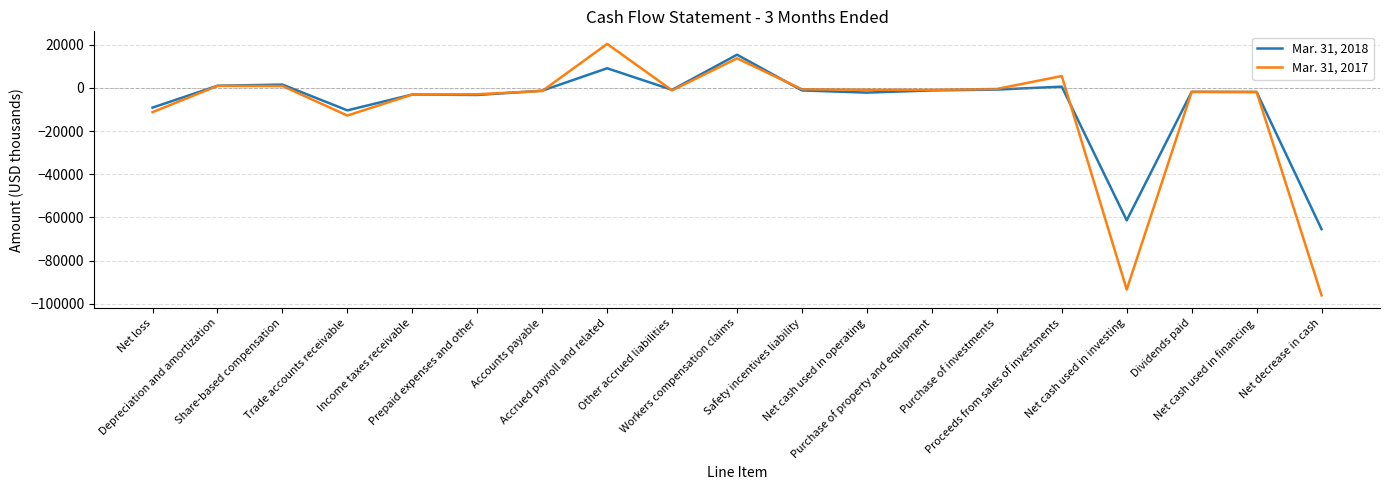

Which series has the largest range (max minus min)?

Mar. 31, 2017